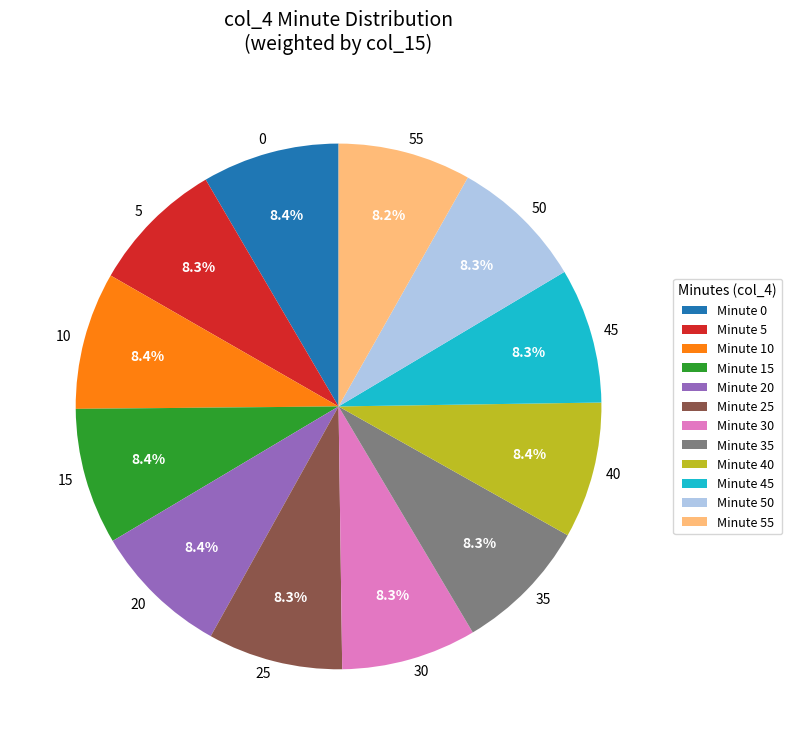

How many slices are in this pie chart?

12